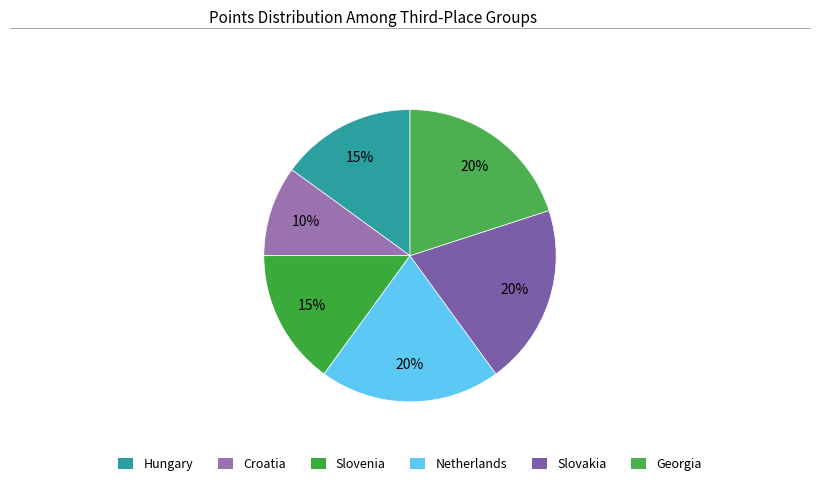

What percentage is the Croatia slice, to the nearest percent?

10%